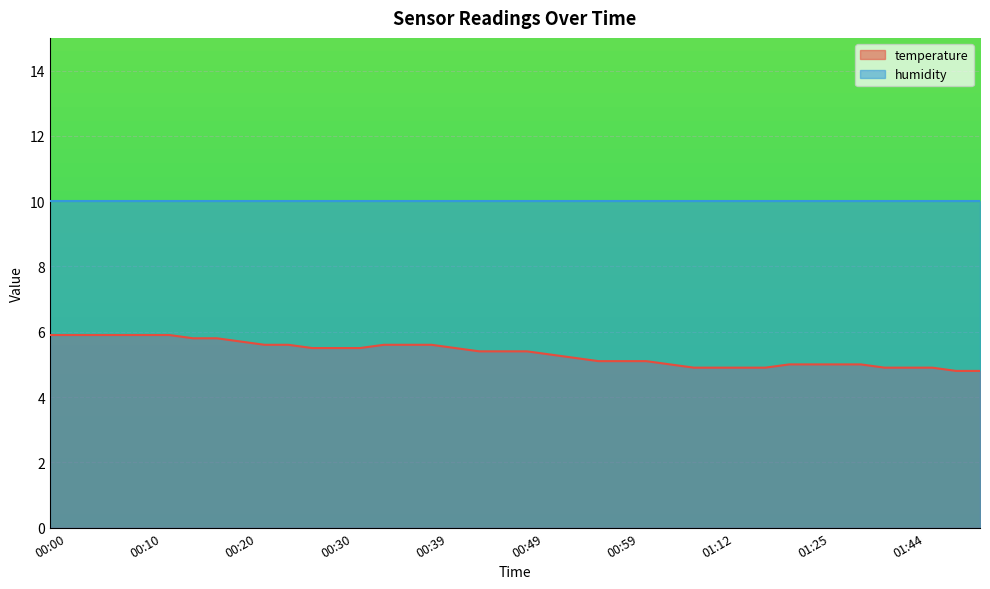

At which category does the chart reach its peak across all series?

00:00